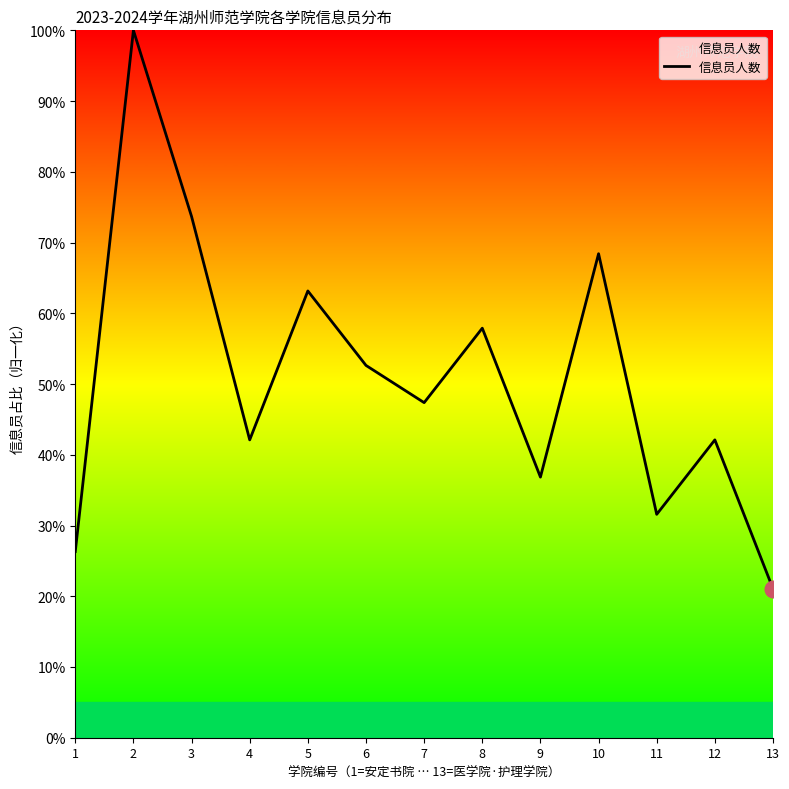

What is the change in value from 5 to 9?

-26.3